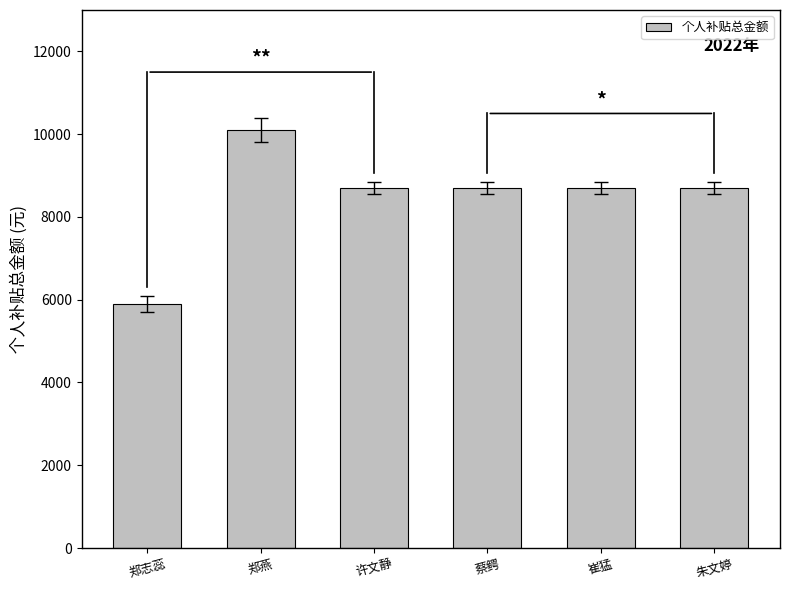

Reading left to right, what are all the values shown in this chart?

郑志蕊=5900	郑燕=10100	许文静=8700	蔡鳄=8700	崔猛=8700	朱文婷=8700